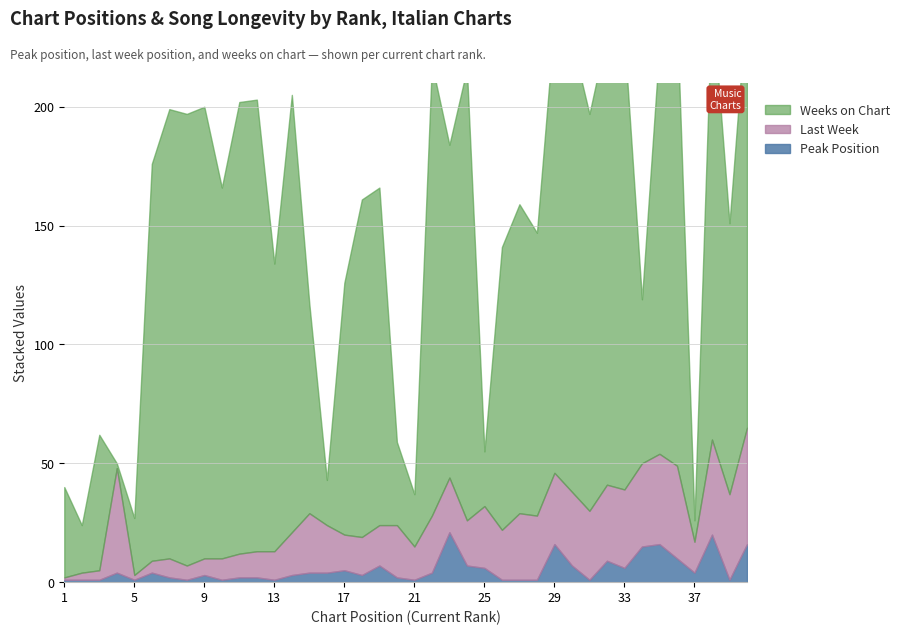

Reading left to right, list all the values displayed in this chart.

Peak Position: 1=1	2=1	3=1	4=4	5=1	6=4	7=2	8=1	9=3	10=1	11=2	12=2	13=1	14=3	15=4	16=4	17=5	18=3	19=7	20=2	21=1	22=4	23=21	24=7	25=6	26=1	27=1	28=1	29=16	30=7	31=1	32=9	33=6	34=15	35=16	36=10	37=4	38=20	39=1	40=16
Last Week: 1=1	2=3	3=4	4=44	5=2	6=5	7=8	8=6	9=7	10=9	11=10	12=11	13=12	14=18	15=25	16=20	17=15	18=16	19=17	20=22	21=14	22=24	23=23	24=19	25=26	26=21	27=28	28=27	29=30	30=31	31=29	32=32	33=33	34=35	35=38	36=39	37=13	38=40	39=36	40=49
Weeks on Chart: 1=38	2=20	3=57	4=2	5=24	6=167	7=189	8=190	9=190	10=156	11=190	12=190	13=121	14=184	15=88	16=19	17=106	18=142	19=142	20=35	21=22	22=190	23=140	24=190	25=23	26=119	27=130	28=119	29=190	30=190	31=167	32=190	33=190	34=69	35=172	36=190	37=9	38=186	39=114	40=181